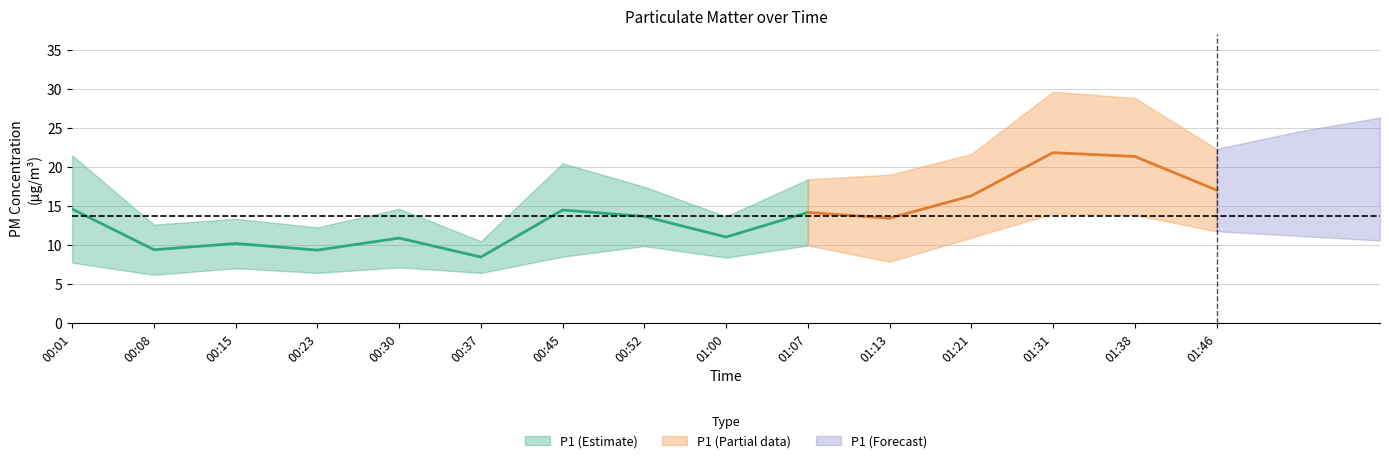

Which category has the highest value in the P1 series?

01:31